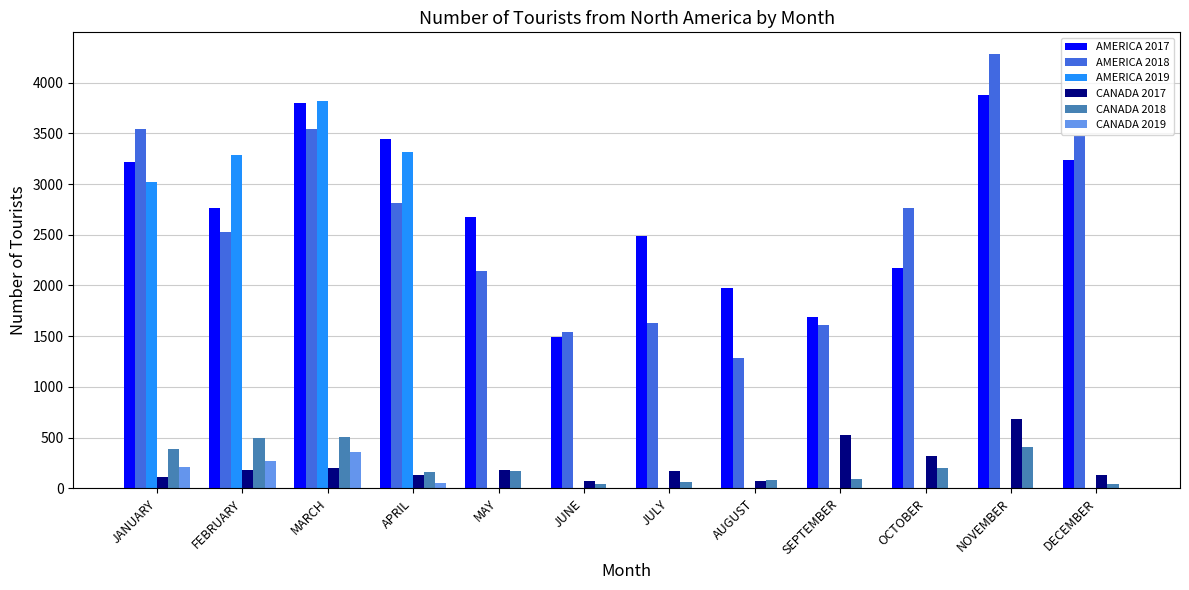

Is the value of AMERICA 2017 at DECEMBER greater than the value of CANADA 2017 at OCTOBER?

Yes